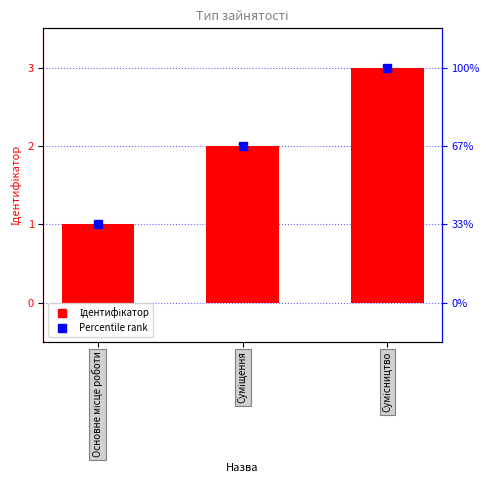

Where does the data first go above 2?

Сумісництво